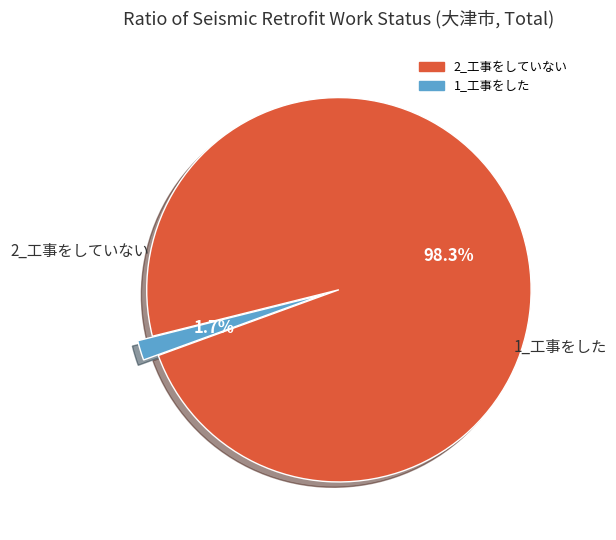

To the nearest percent, what percentage of the pie is 2_工事をしていない?

98%